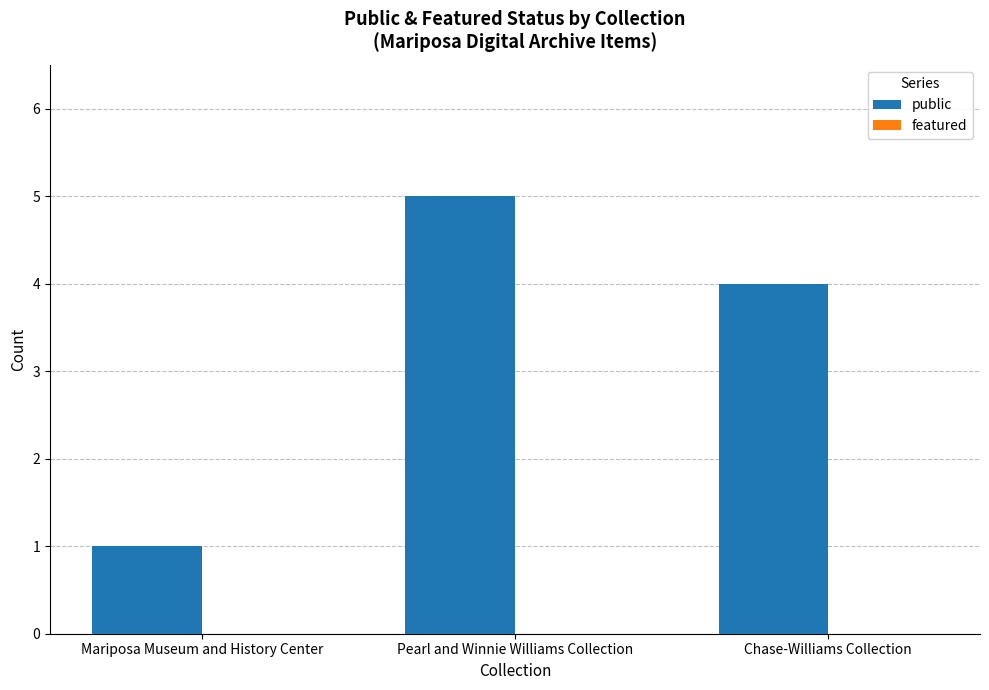

How many data points are less than 4?

1